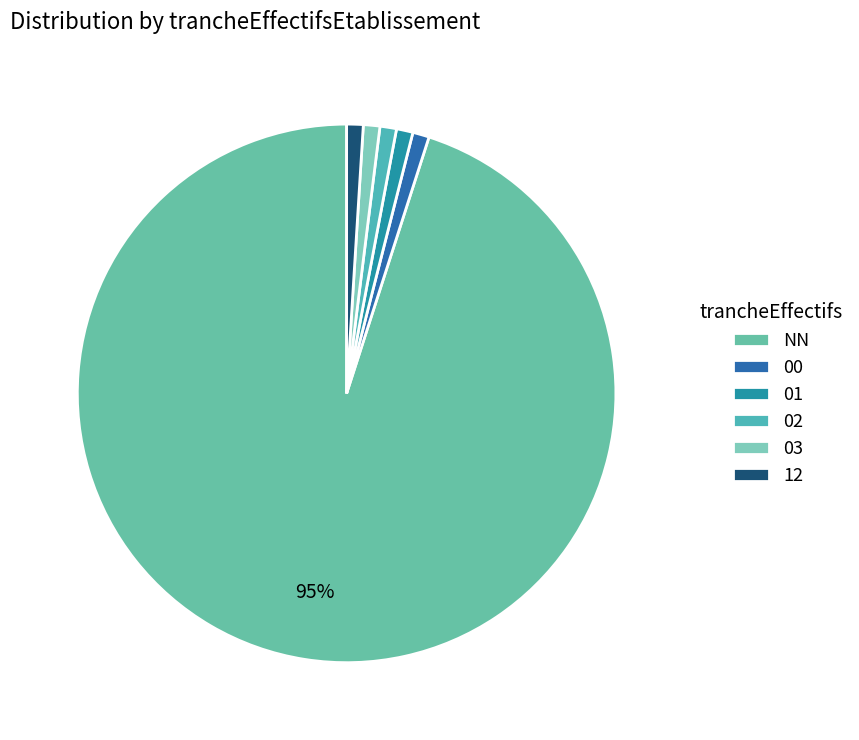

Is it true that 00 is 1% of the pie?

True